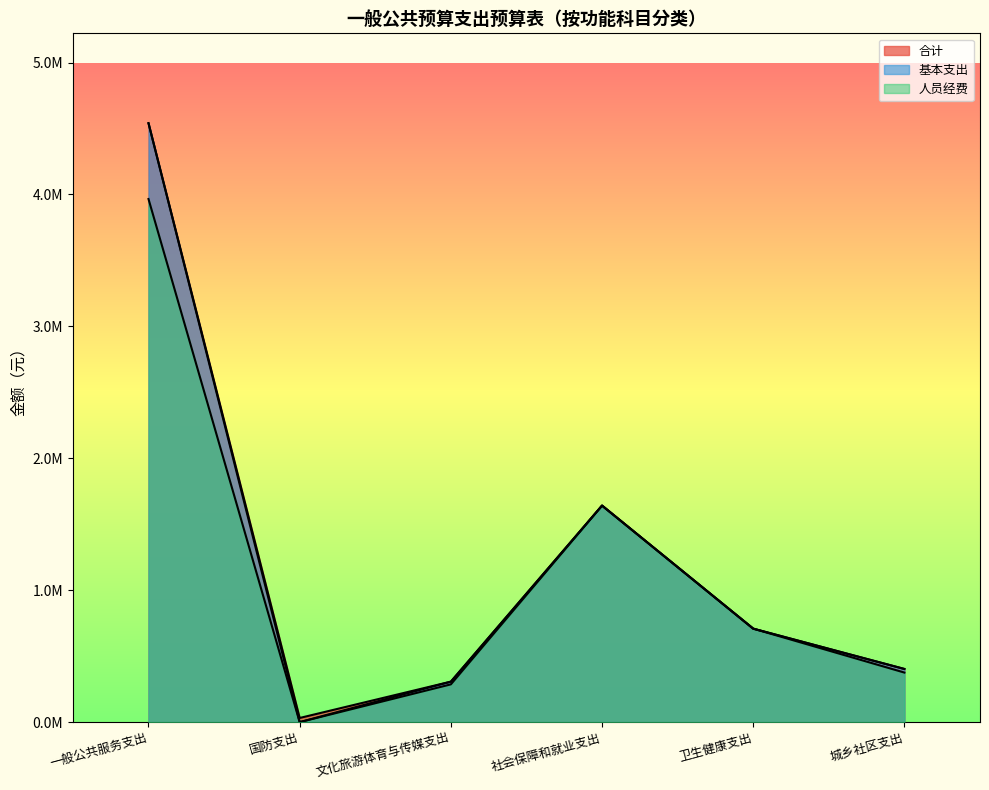

Which category has the highest value across all series?

一般公共服务支出